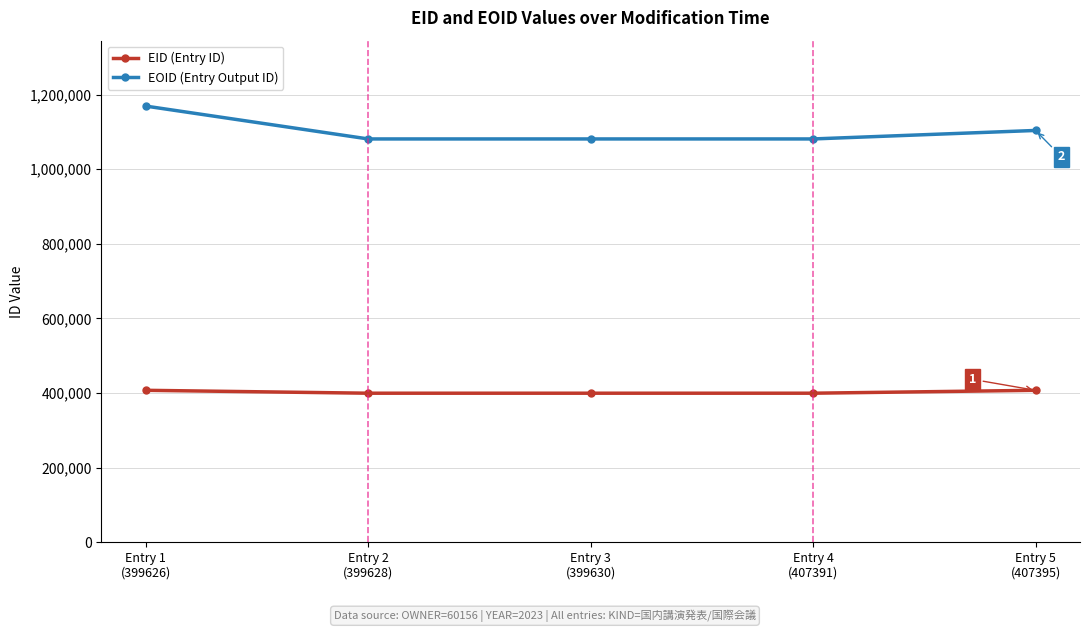

True or false: EOID (Entry Output ID) and EID (Entry ID) intersect in this chart.

False